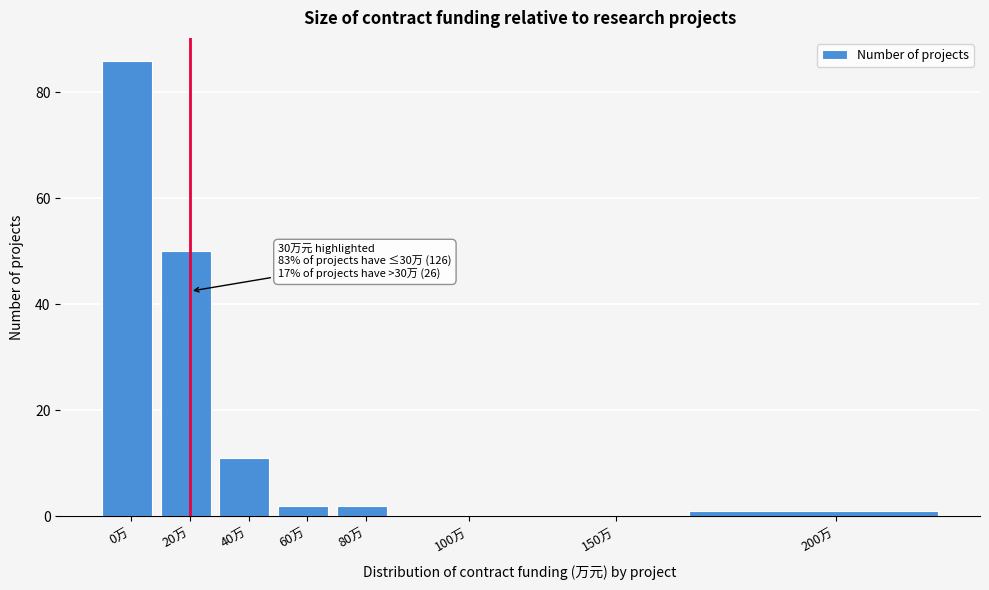

Reading right to left, extract all data points from this chart.

200万=1	150万=0	100万=0	80万=2	60万=2	40万=11	20万=50	0万=86